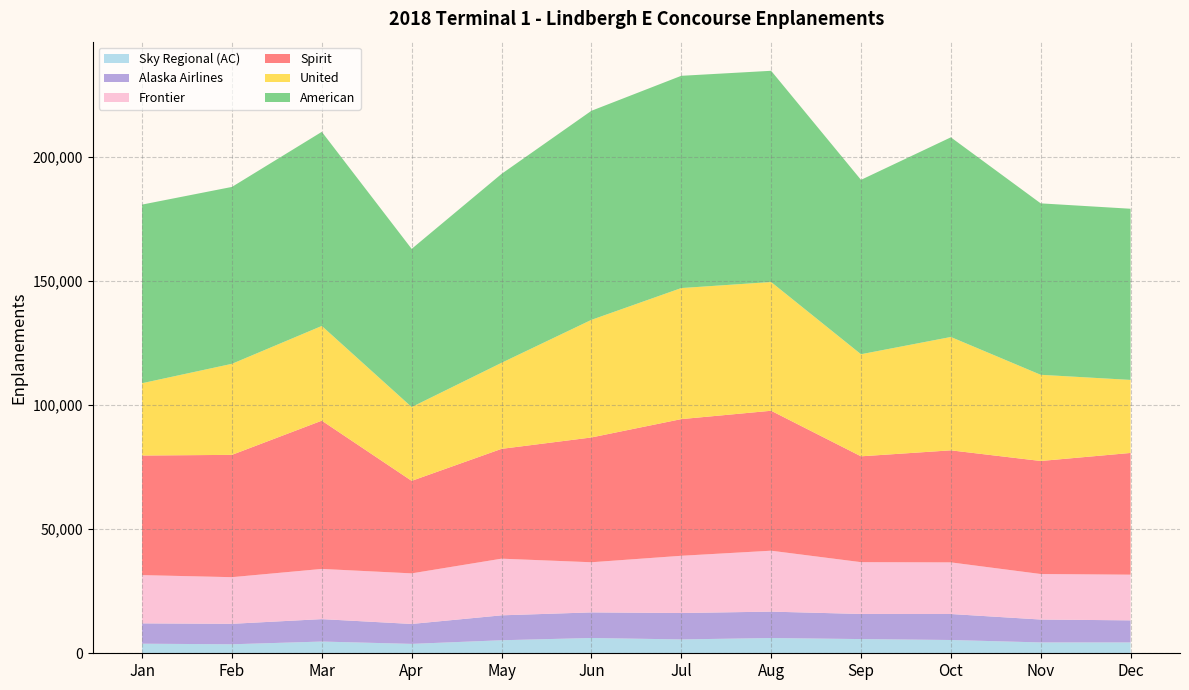

Reading left to right, transcribe all the data shown in this chart.

Sky Regional (AC): Jan=3858	Feb=3627	Mar=4727	Apr=3785	May=5248	Jun=6162	Jul=5584	Aug=6146	Sep=5722	Oct=5353	Nov=4370	Dec=4366
Alaska Airlines: Jan=8202	Feb=8255	Mar=9044	Apr=8039	May=10048	Jun=10321	Jul=10648	Aug=10644	Sep=10129	Oct=10477	Nov=9235	Dec=8908
Frontier: Jan=19452	Feb=18798	Mar=20234	Apr=20391	May=22844	Jun=20213	Jul=23071	Aug=24562	Sep=20883	Oct=20816	Nov=18349	Dec=18413
Spirit: Jan=48201	Feb=49304	Mar=59761	Apr=37287	May=44263	Jun=50301	Jul=55090	Aug=56411	Sep=42661	Oct=45162	Nov=45562	Dec=49069
United: Jan=29155	Feb=36701	Mar=38181	Apr=29752	May=34685	Jun=47404	Jul=52828	Aug=51899	Sep=41151	Oct=45692	Nov=34742	Dec=29436
American: Jan=72003	Feb=71307	Mar=78251	Apr=63764	May=76152	Jun=84277	Jul=85563	Aug=85144	Sep=70298	Oct=80481	Nov=69108	Dec=69003